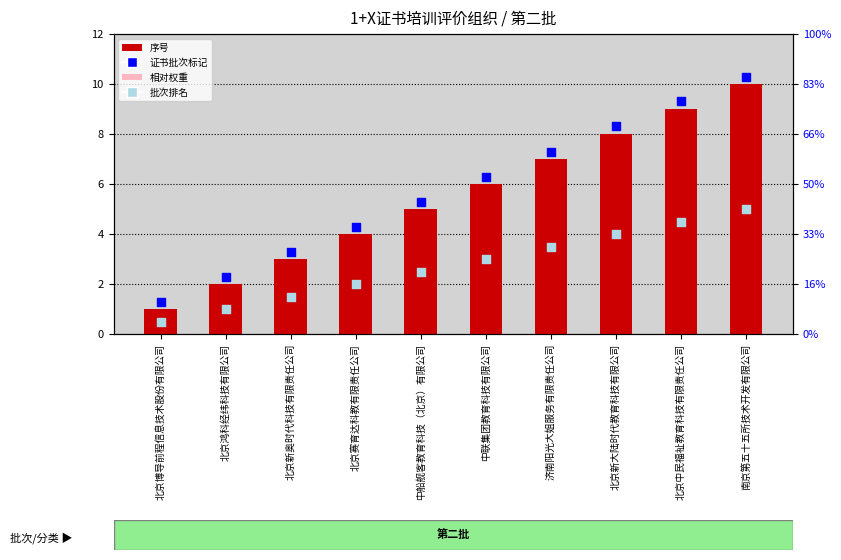

What are all the series names shown in the legend?

序号, 相对权重, 证书批次标记, 批次排名